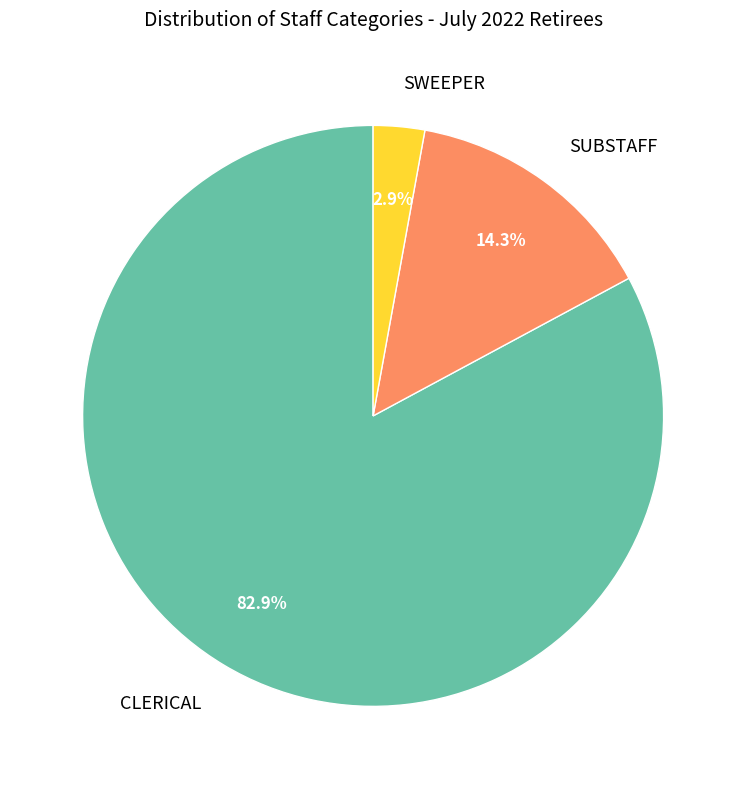

Which has a higher value, SUBSTAFF or CLERICAL?

CLERICAL